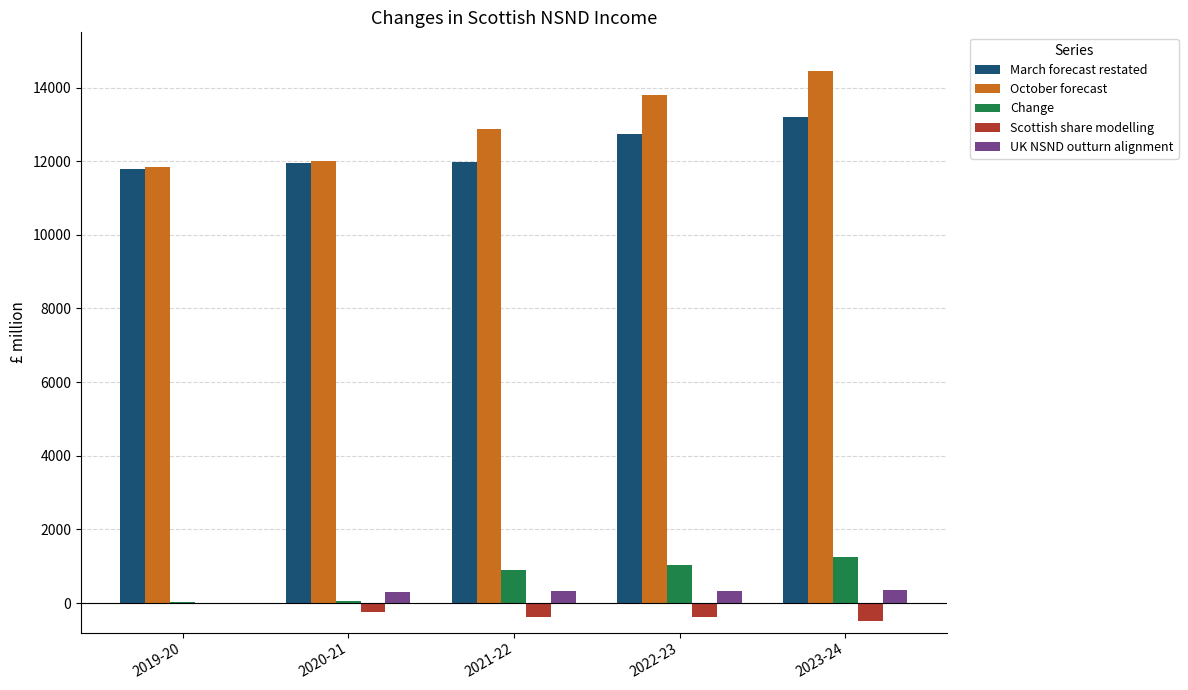

What are all the series names shown in the legend?

March forecast restated, October forecast, Change, Scottish share modelling, UK NSND outturn alignment